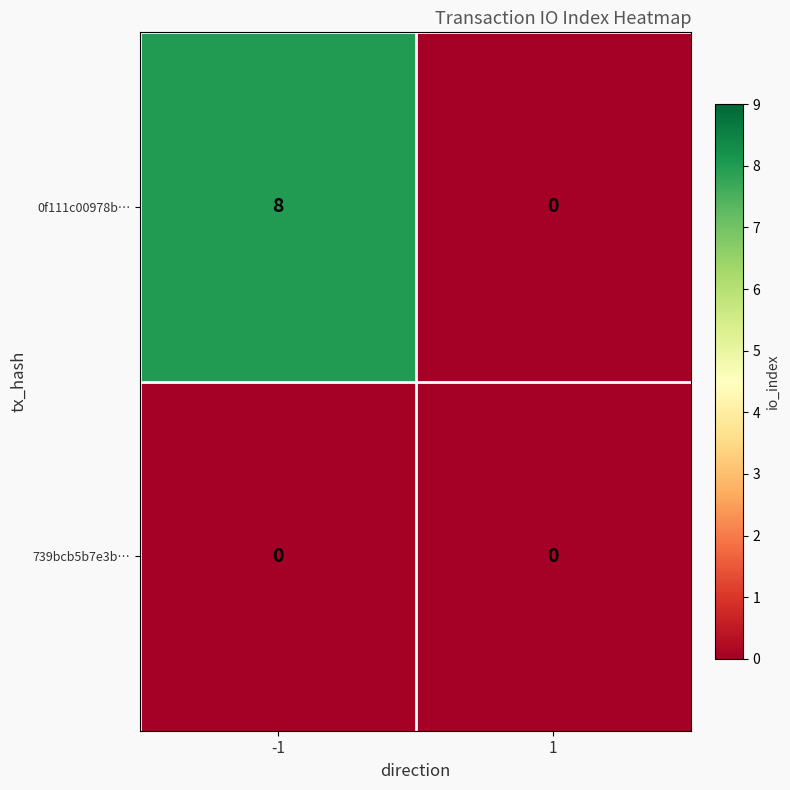

Reading left to right, what are all the values shown in this chart?

0f111c00978b…: 8	0
739bcb5b7e3b…: 0	0